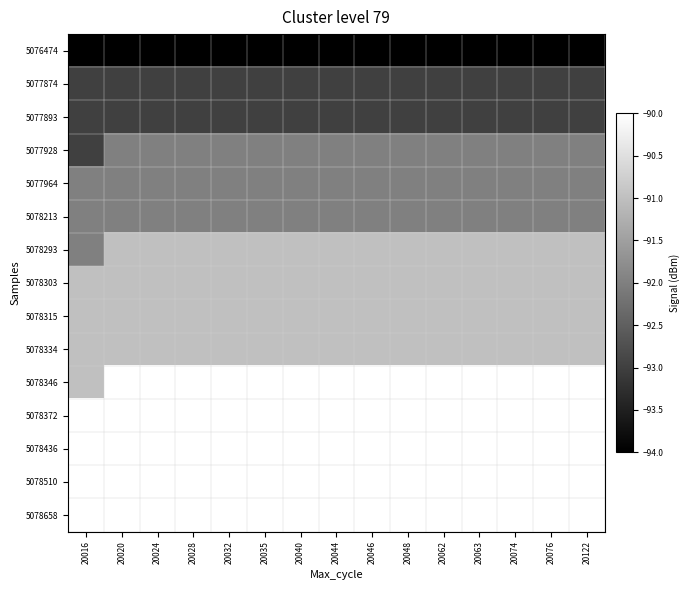

Between 20062 and 20076, which is larger?

20062